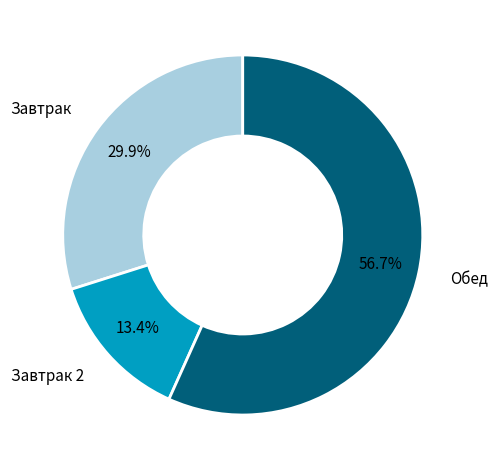

Is there a majority slice in this chart?

Yes